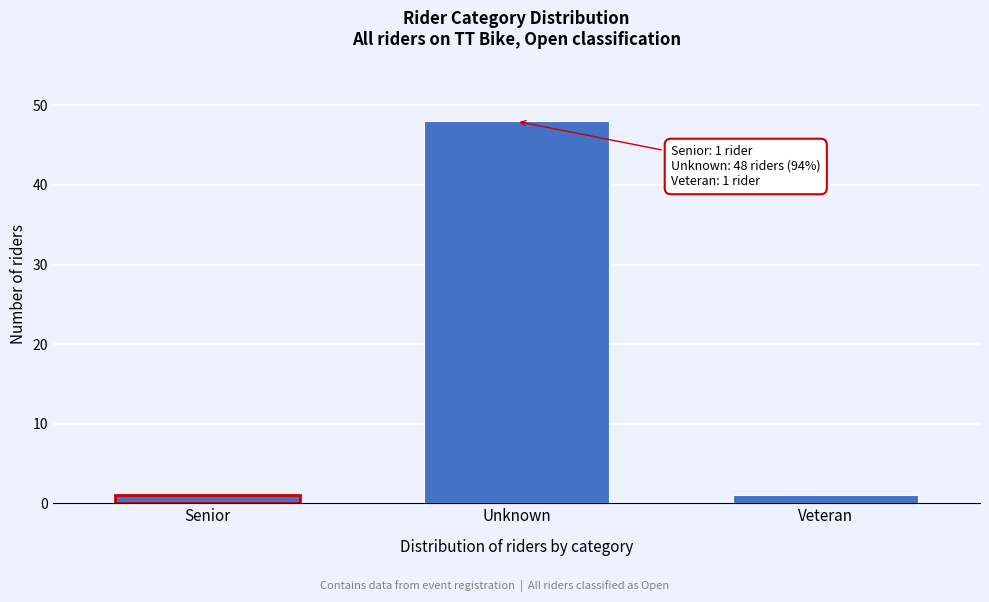

Reading right to left, transcribe all the data shown in this chart.

Veteran=1	Unknown=48	Senior=1